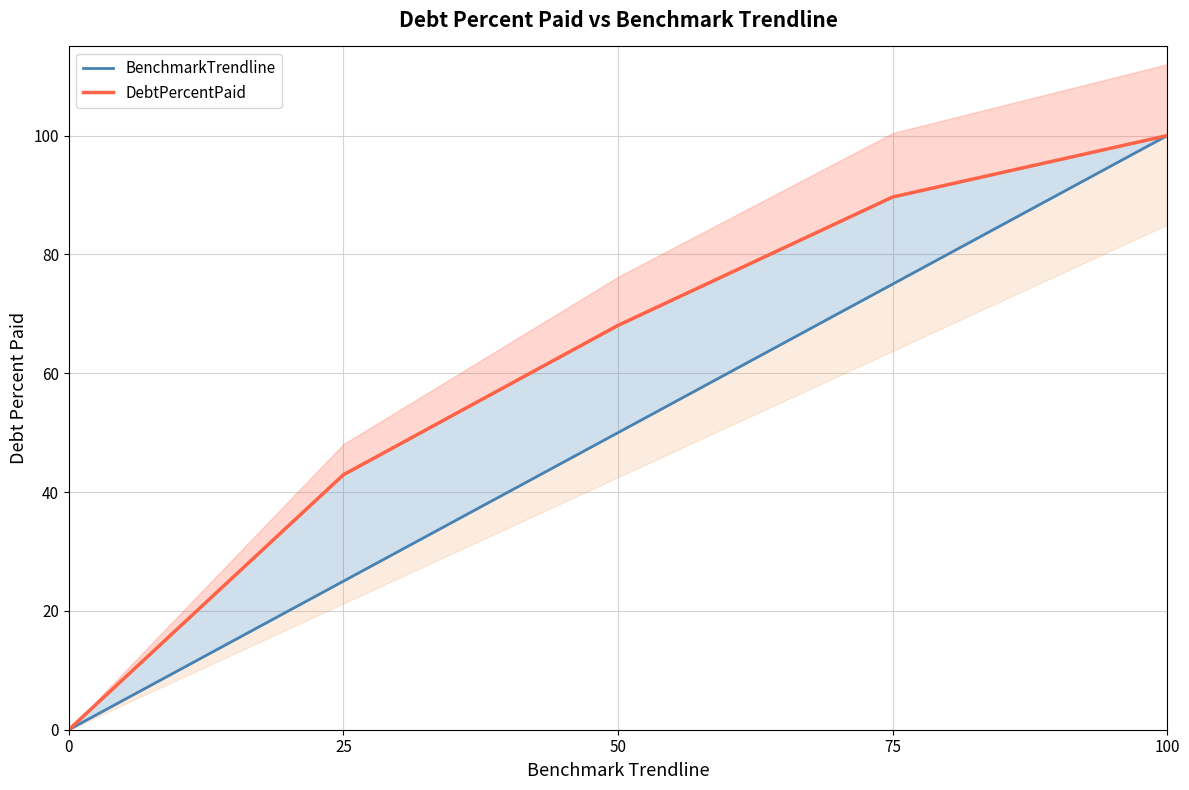

True or false: DebtPercentPaid and BenchmarkTrendline intersect in this chart.

False